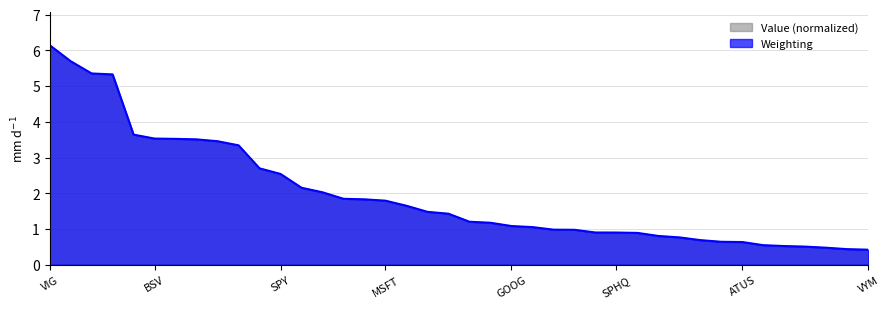

Which series has the largest total across all categories?

Weighting